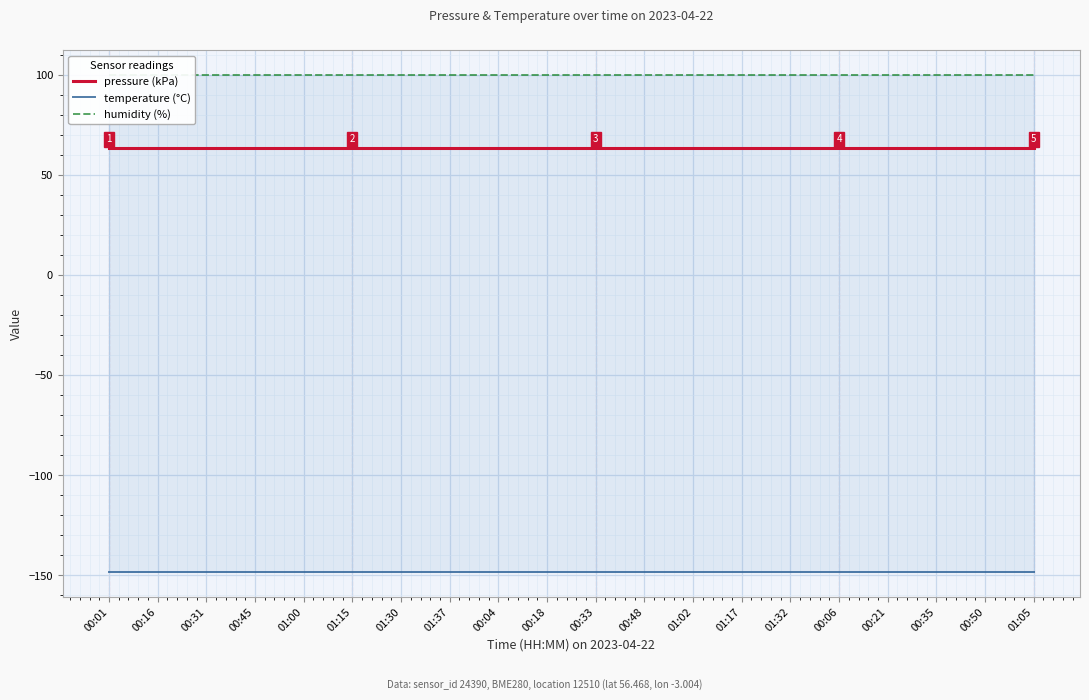

Which category has the lowest value across all series?

00:01